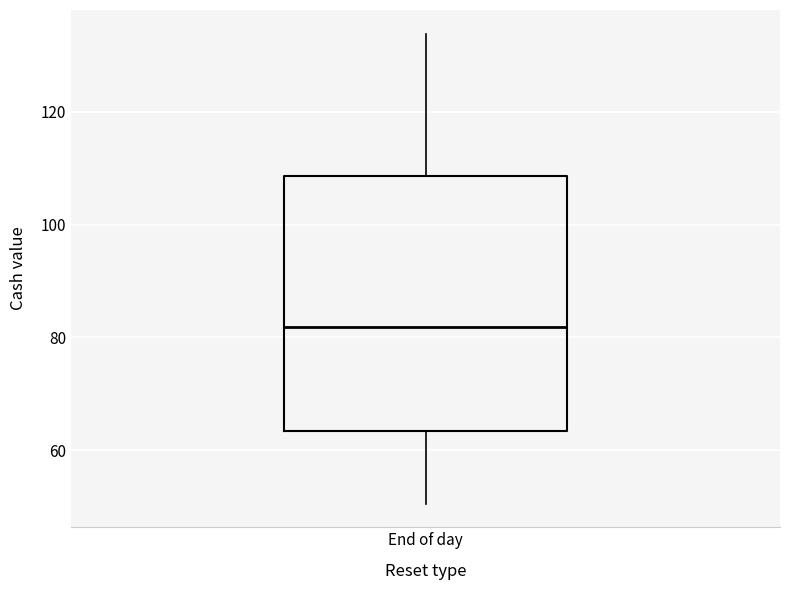

Transcribe this box plot: give where the median line is, the range the box spans, and where the two whiskers end, as read against the y-axis. The values are not printed on the chart, so give them approximately, as read against the axis.

median 82, box 64 to 108, whiskers 50 to 134